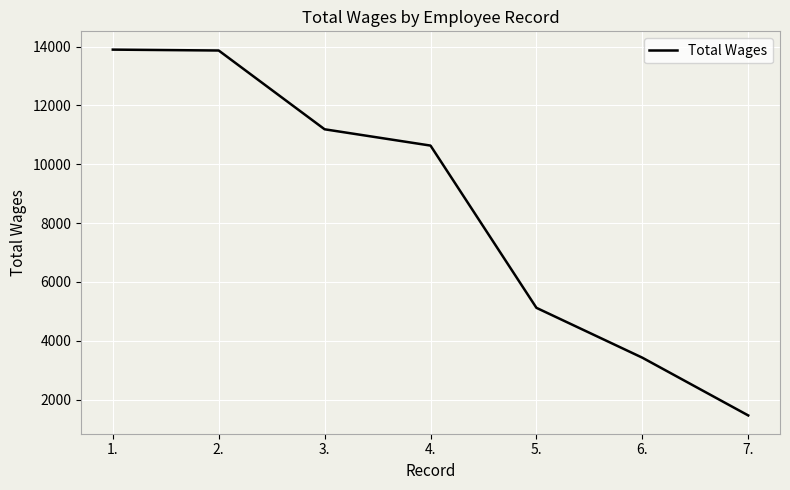

What is the difference between the values at 3. and 7.?

9727